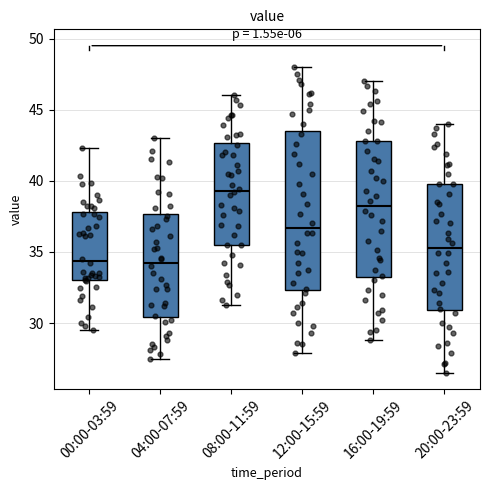

Comparing the boxes themselves (not the whiskers), which one is the tallest?

12:00-15:59